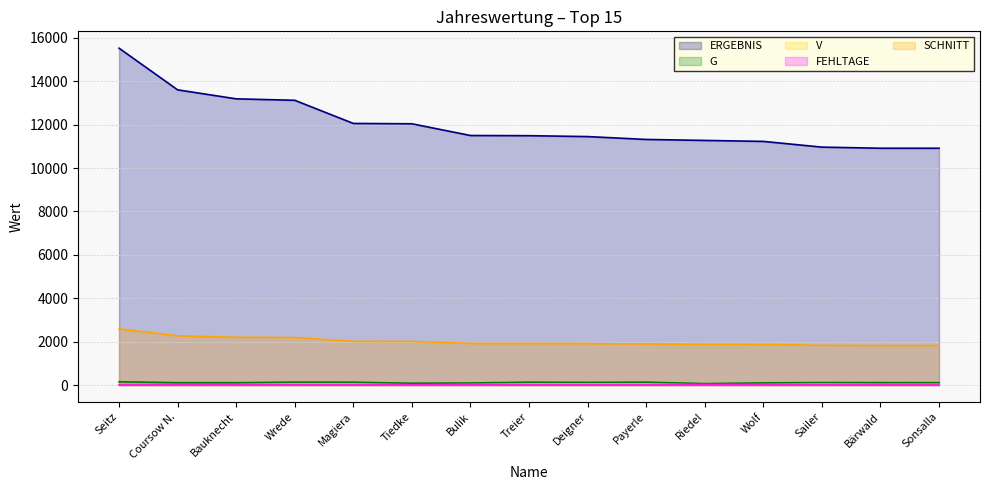

What position from the right is Treier?

8